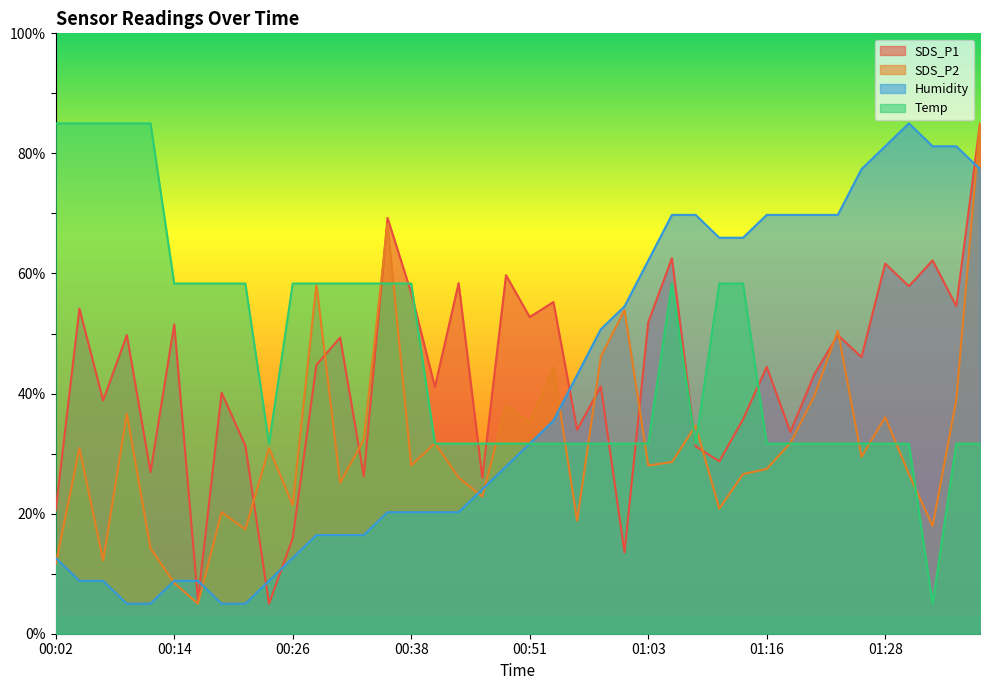

True or false: SDS_P2 and Temp cross at least once.

True